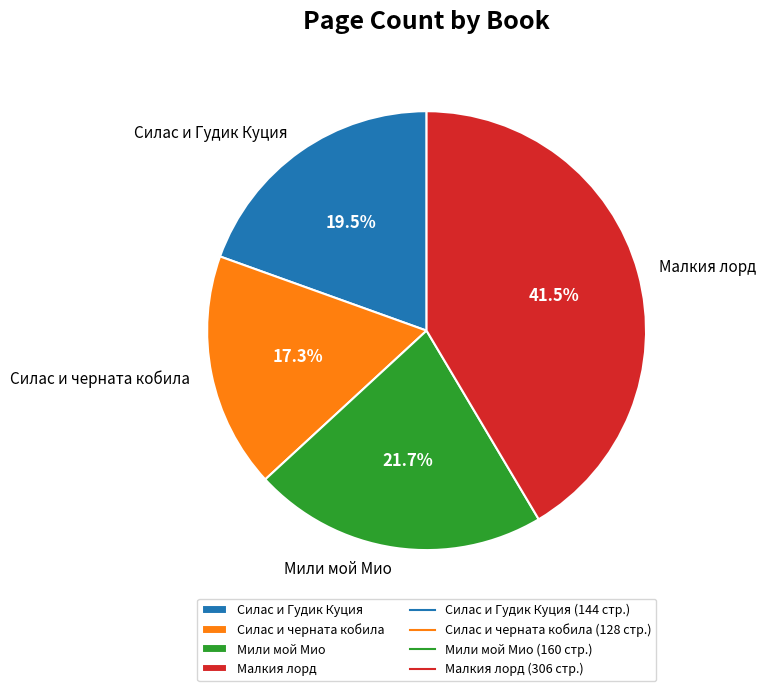

How many slices are in this pie chart?

4